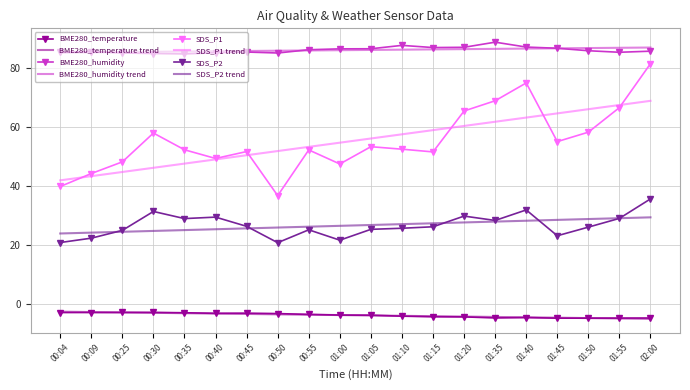

The value of SDS_P1 at 02:00 is 81.6. True or false?

True